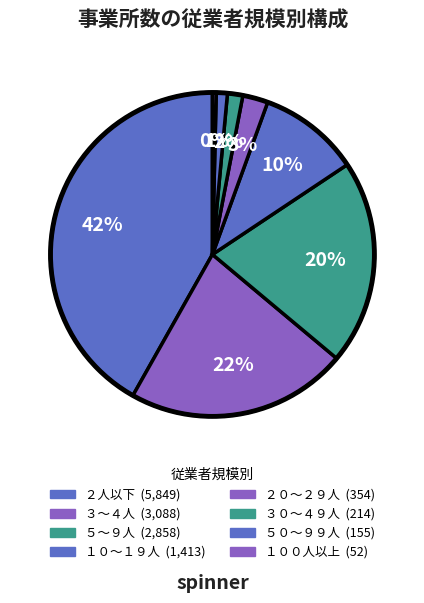

What is the change in value from ５０～９９人 to １００人以上?

-103